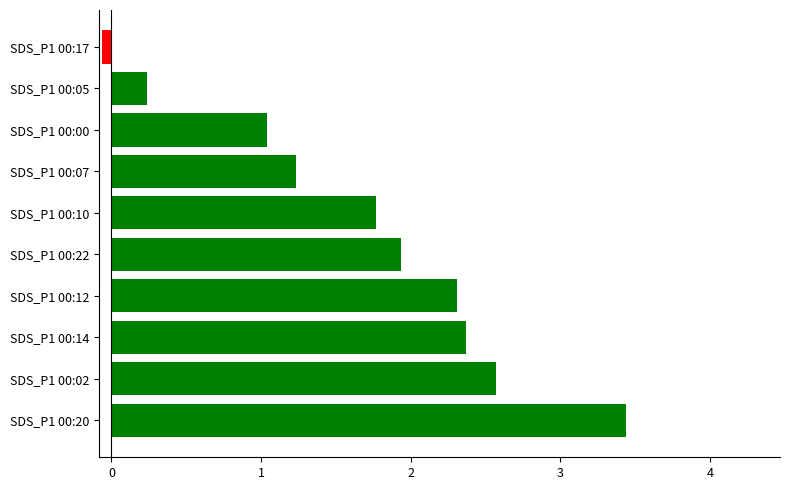

Approximately how many times larger is the value at SDS_P1 00:22 compared to SDS_P1 00:20?

0.6